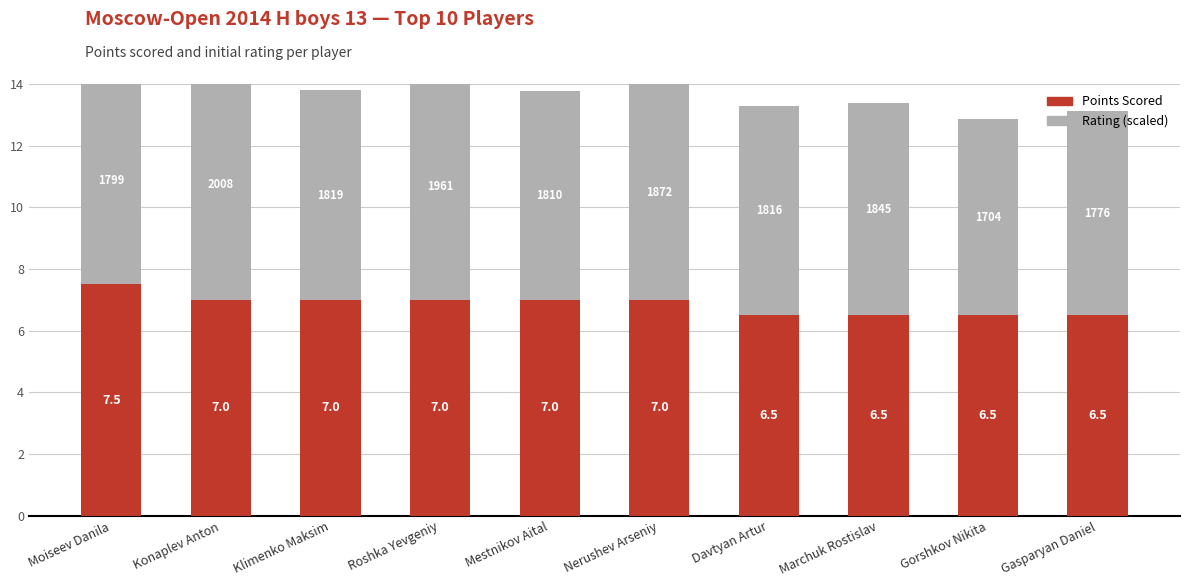

What is the approximate value of Points Scored at Konaplev Anton?

7.0